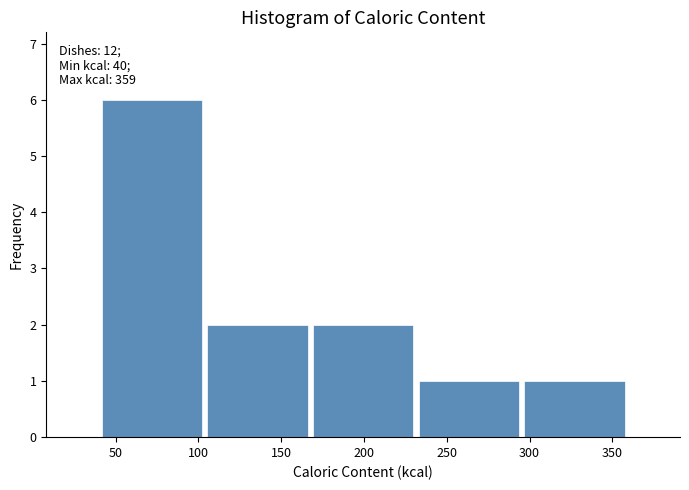

Over which range of the x-axis is the bar tallest?

40 to 105